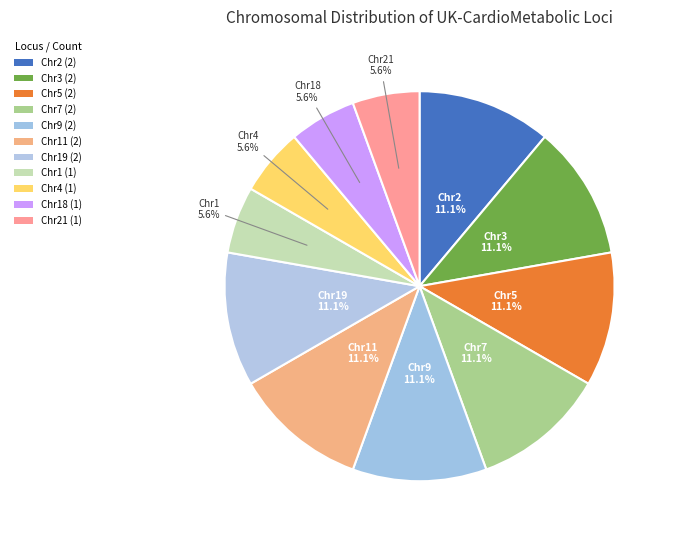

How many slices are in this pie chart?

11